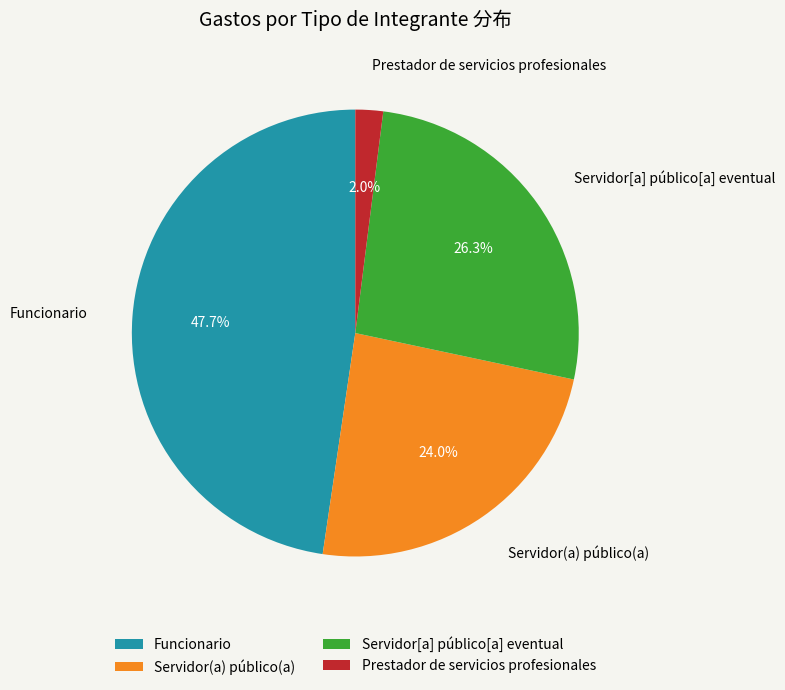

How many segments does this pie chart have?

4